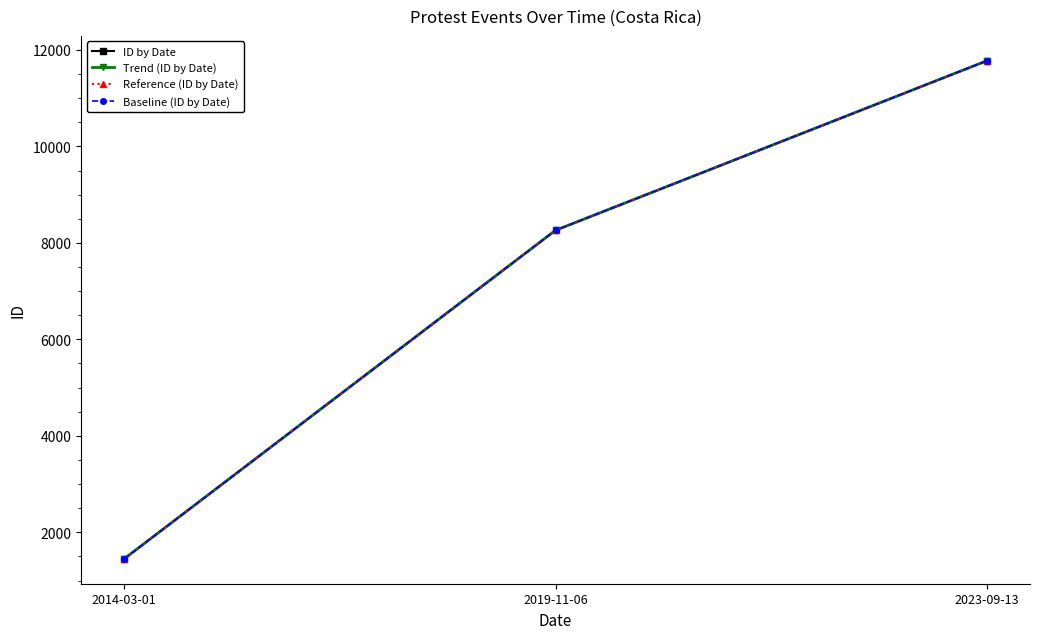

The ID by Date series shows 1451 at 2014-03-01. True or false?

True